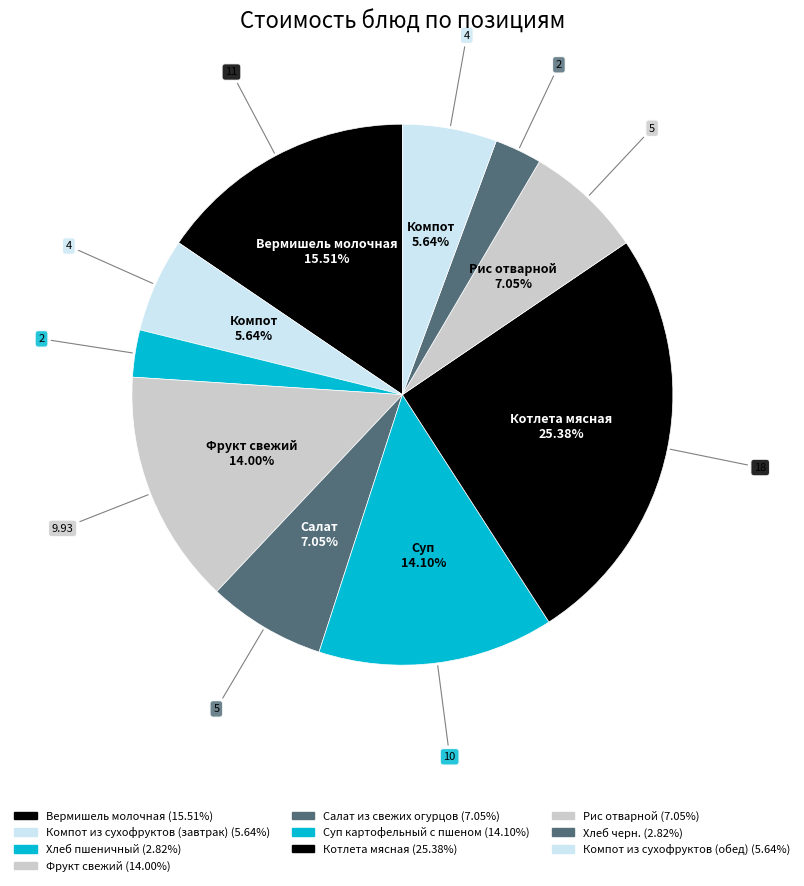

What is the ratio of the value at Котлета мясная to the value at Компот из сухофруктов (завтрак)?

4.5